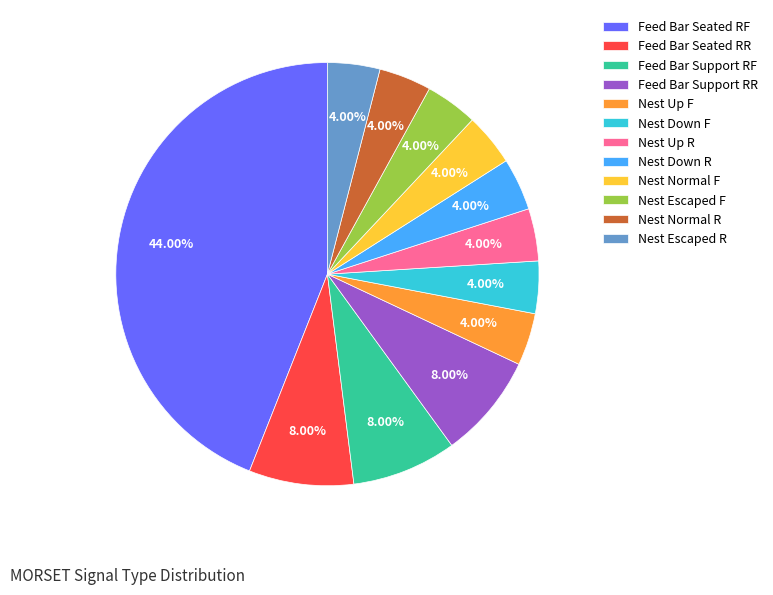

The Nest Normal R slice represents 4% of the pie. True or false?

True